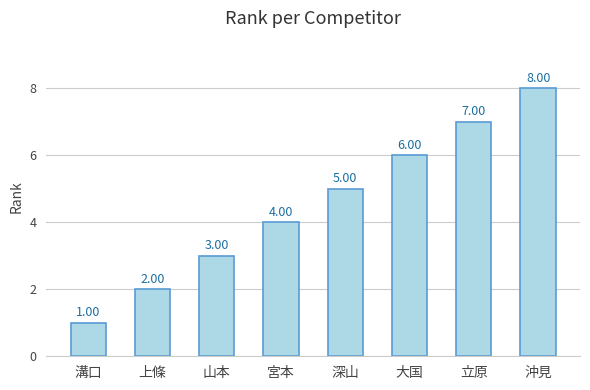

Approximately how many times larger is the value at 宮本 compared to 深山?

0.8